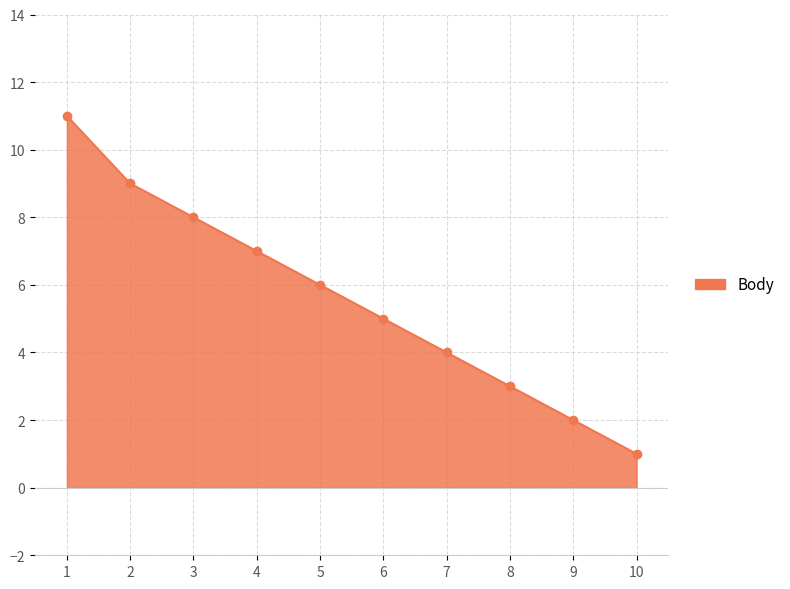

List the labels in order of value, smallest first.

10, 9, 8, 7, 6, 5, 4, 3, 2, 1